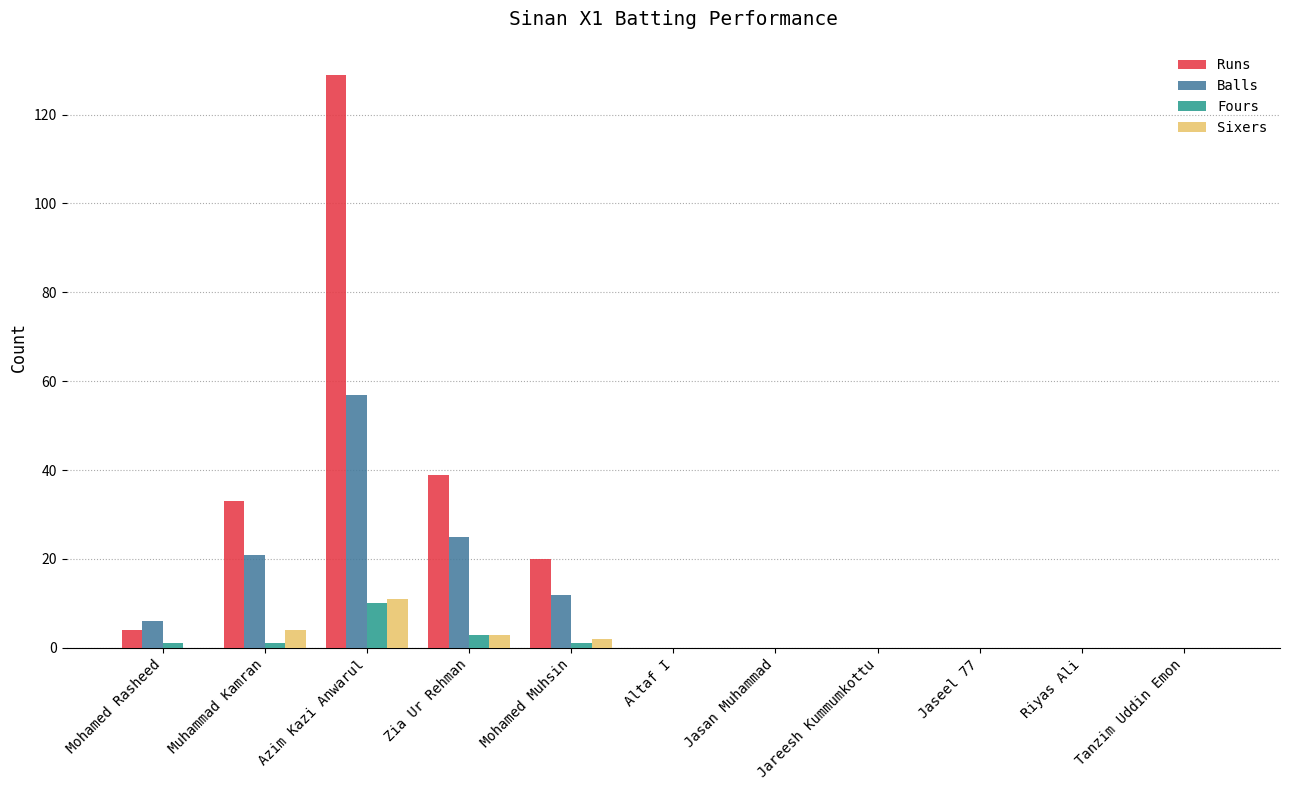

At which label does Runs reach its peak?

Azim Kazi Anwarul